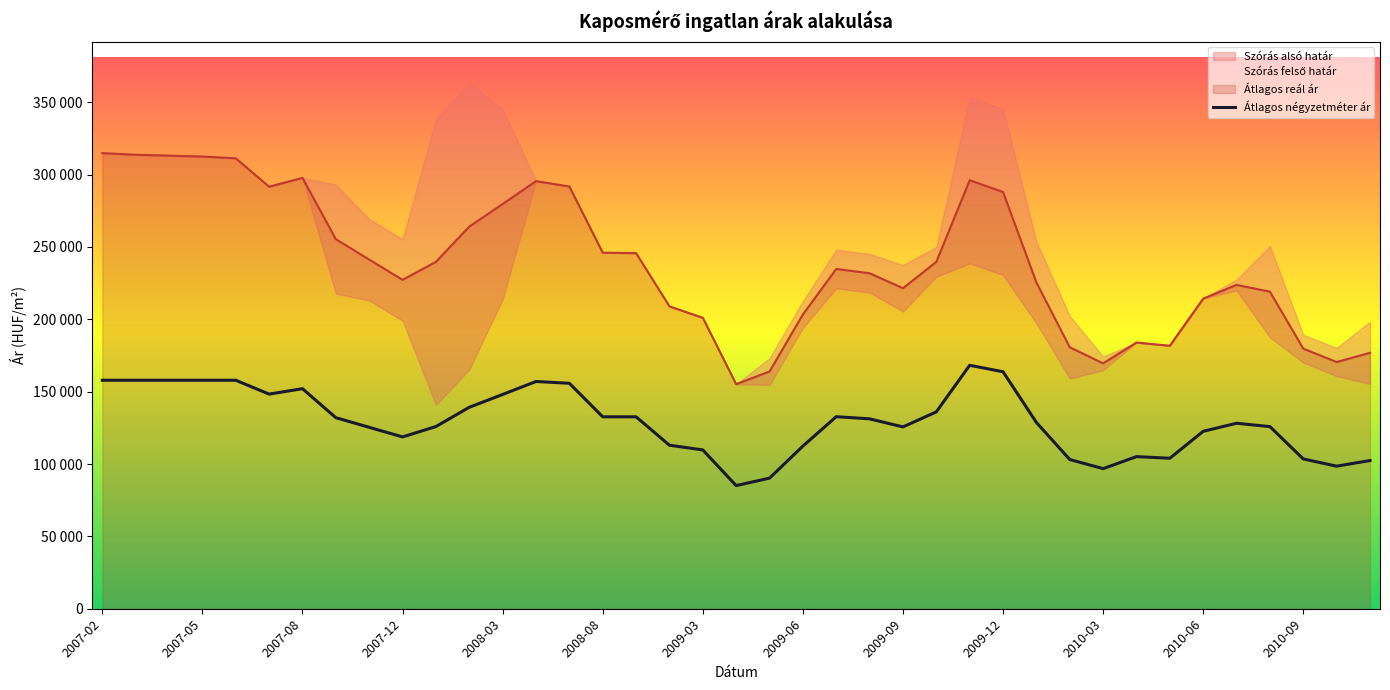

Which series has the largest range (max minus min)?

Szórás felső határ